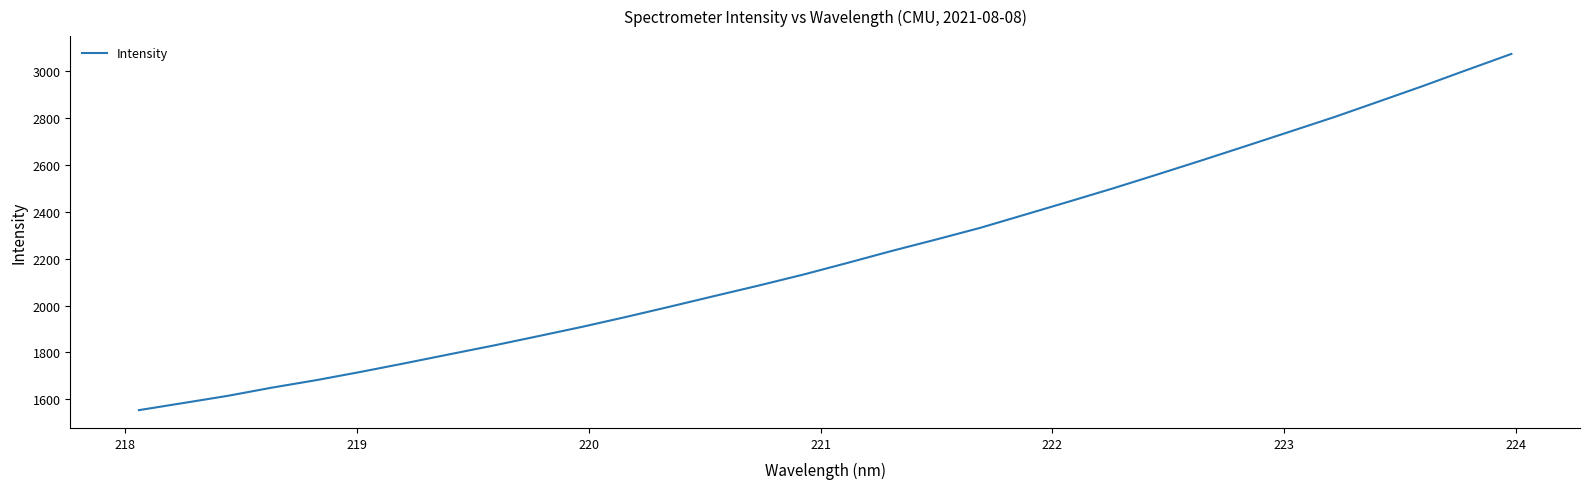

What is the difference between the maximum and minimum values?

1518.2